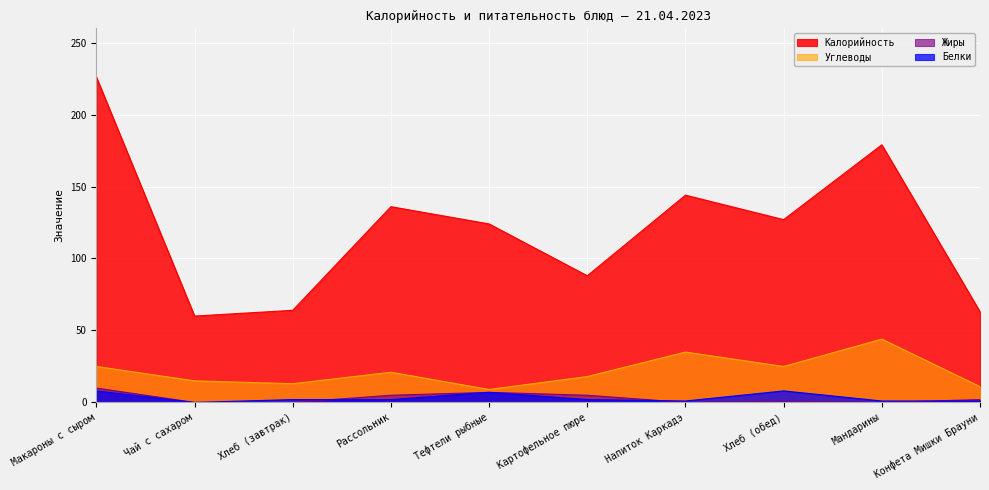

What is the sum of all Калорийность values?

1211